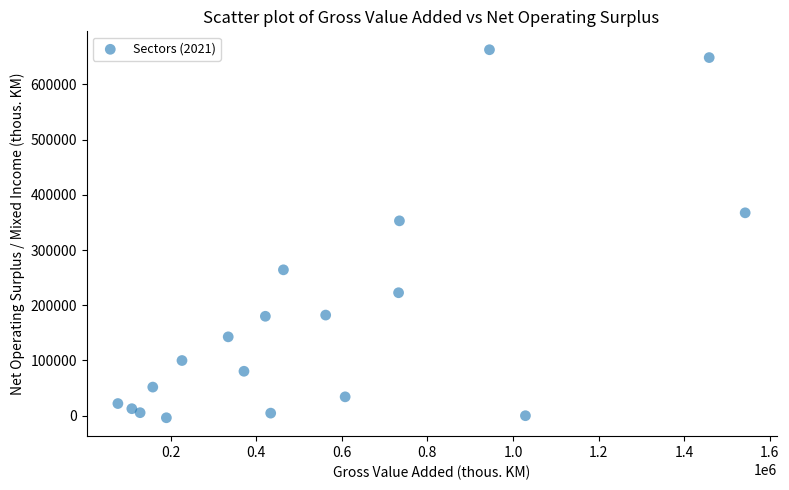

What is the range of X values (max minus min)?

1466477